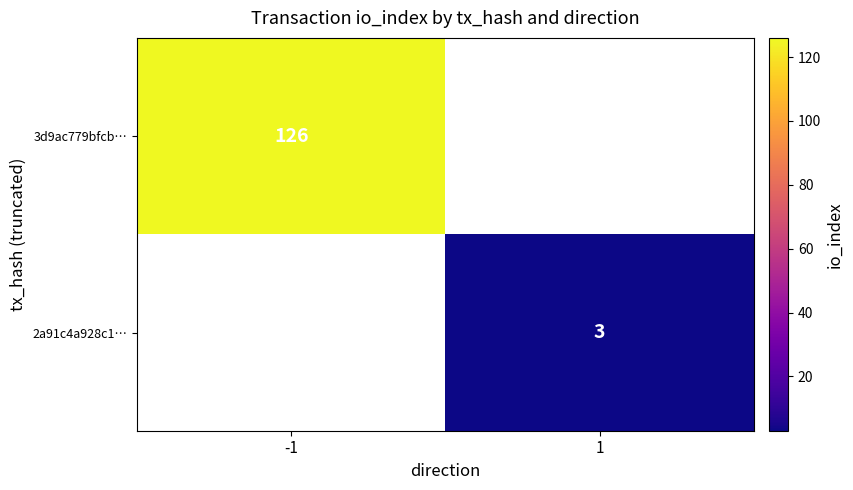

The 2a91c4a928c1… series shows 1.3 at 1. True or false?

False